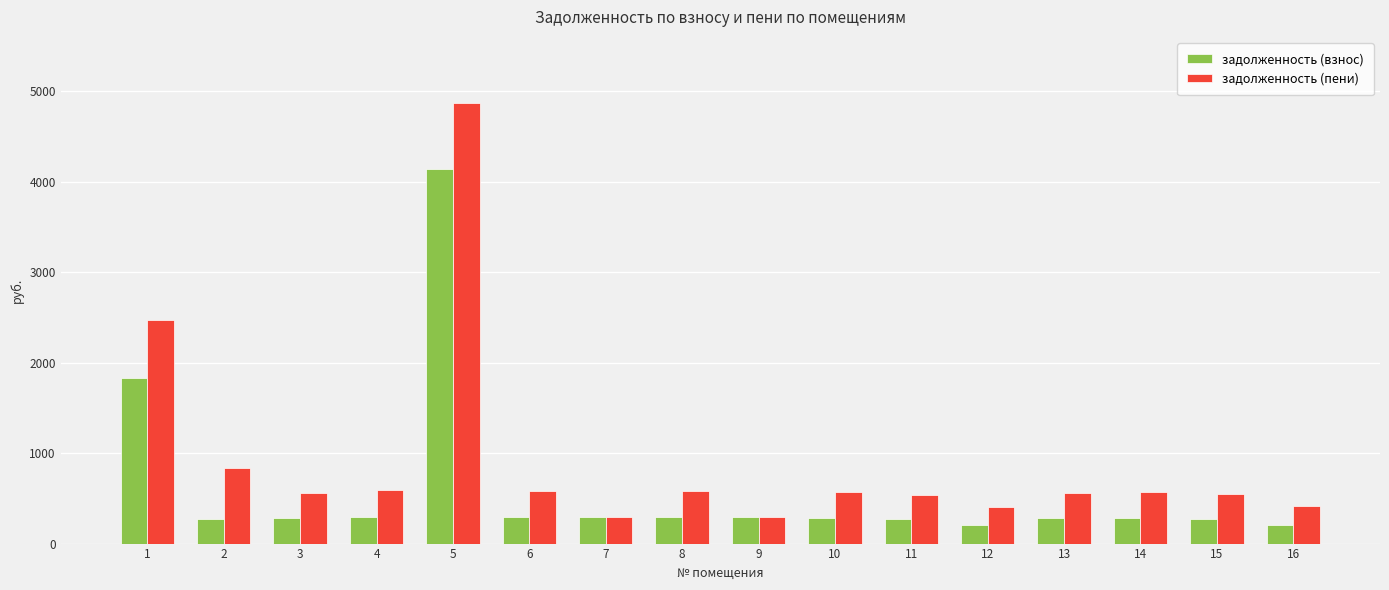

What are all the series names shown in the legend?

задолженность (взнос), задолженность (пени)